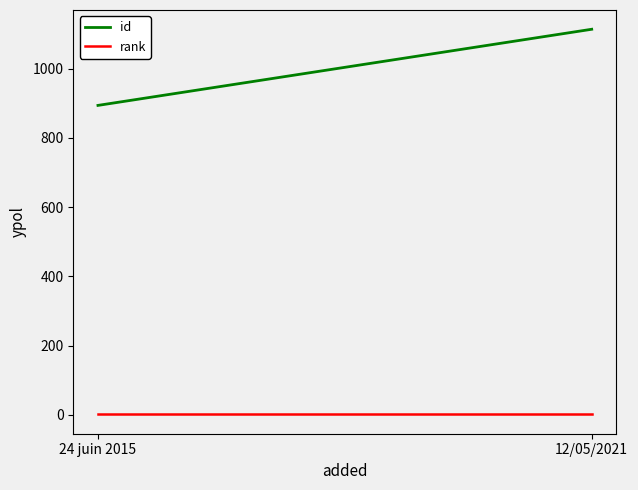

What is the label of the 2nd point from the left?

12/05/2021